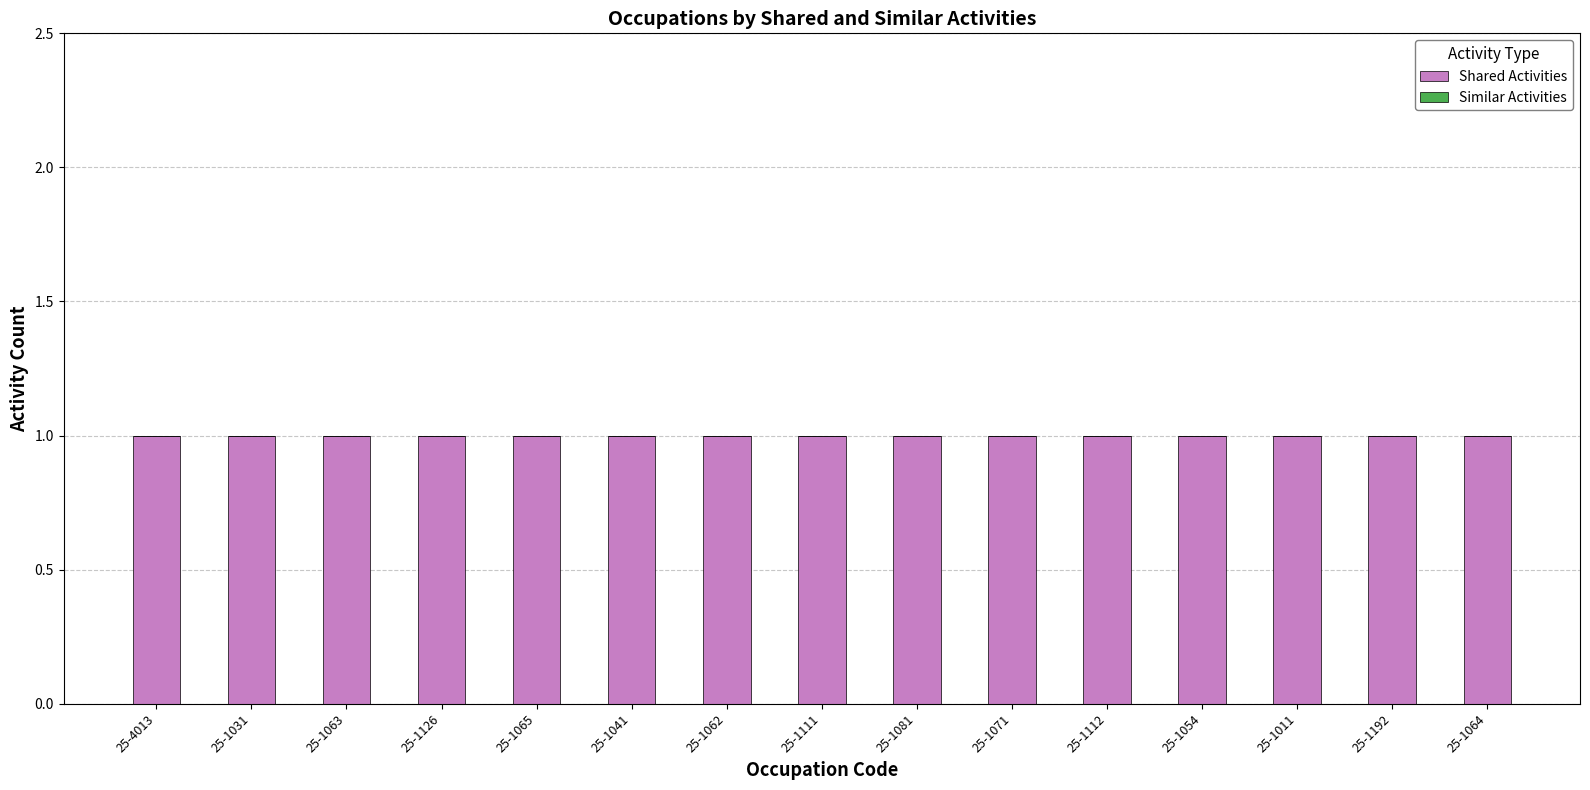

Reading left to right, what are all the values shown in this chart?

Shared Activities: 1	1	1	1	1	1	1	1	1	1	1	1	1	1	1
Similar Activities: 0	0	0	0	0	0	0	0	0	0	0	0	0	0	0